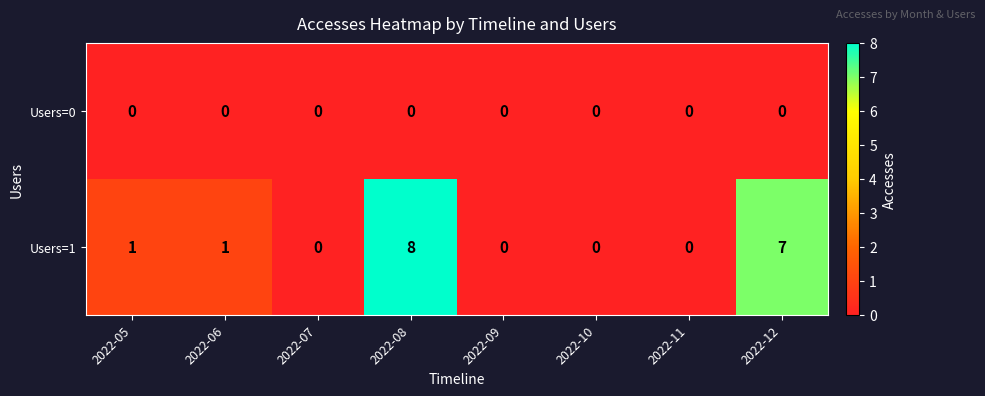

At which category is the sum across all series the highest?

2022-08